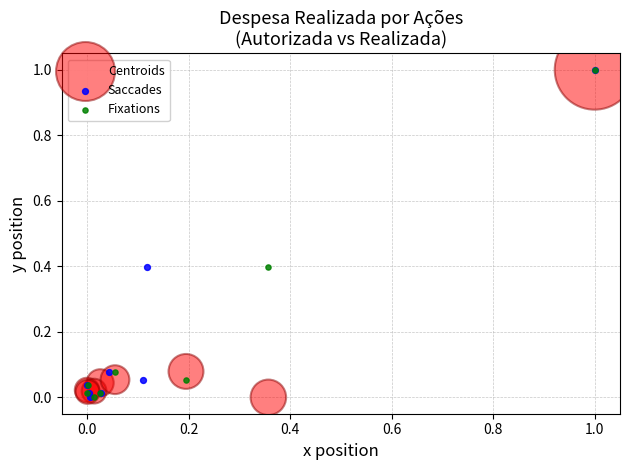

What are all the series names shown in the legend?

Centroids, Saccades, Fixations